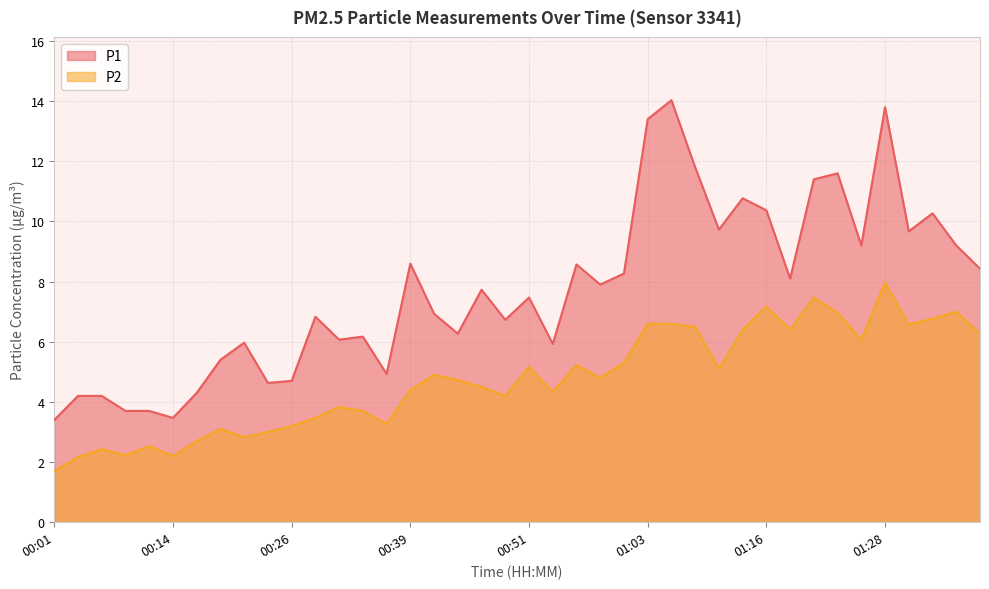

True or false: P1 and P2 intersect in this chart.

False